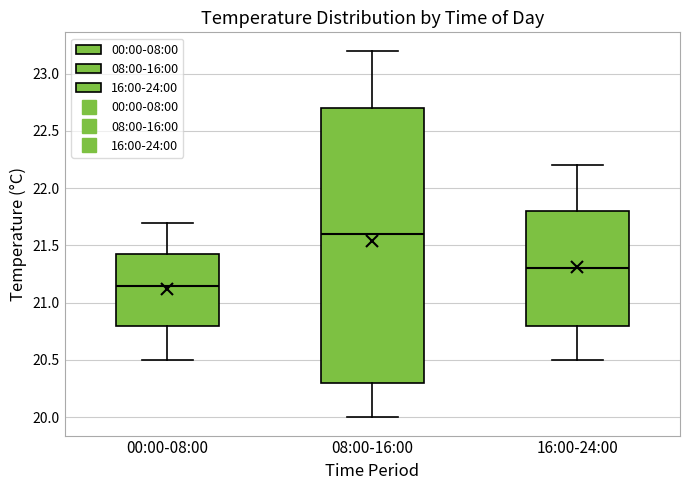

Reading left to right, transcribe this box plot: for each box, give where its median line is, the range the box spans, and where its two whiskers end, as read against the y-axis. The values are not printed on the chart, so give them approximately, as read against the axis.

00:00-08:00: median 21.15, box 20.80 to 21.45, whiskers 20.50 to 21.70
08:00-16:00: median 21.60, box 20.30 to 22.70, whiskers 20.00 to 23.20
16:00-24:00: median 21.30, box 20.80 to 21.80, whiskers 20.50 to 22.20